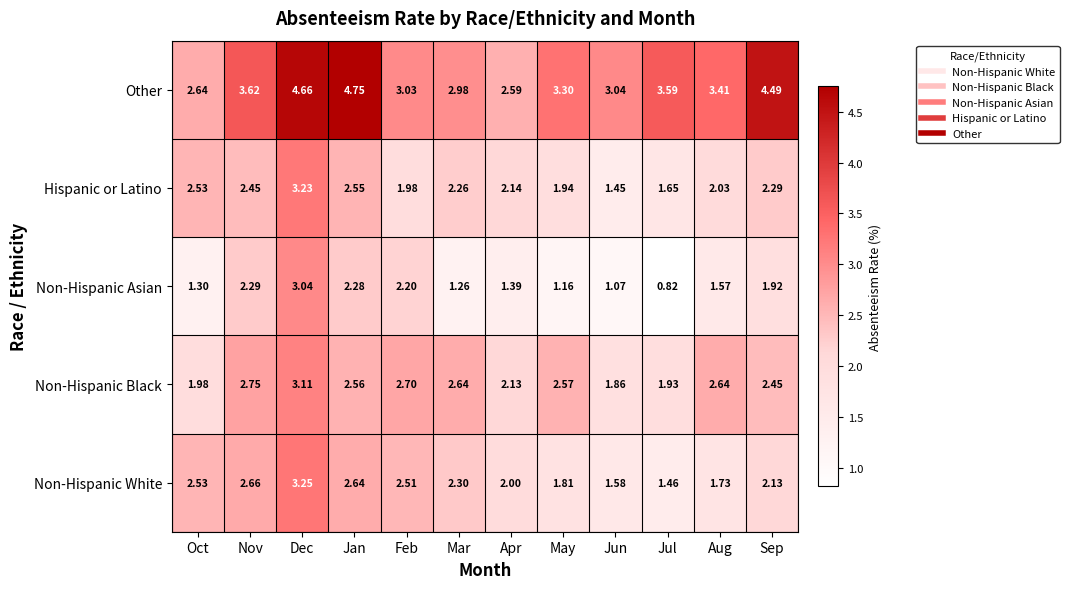

How many distinct data groups are displayed?

5